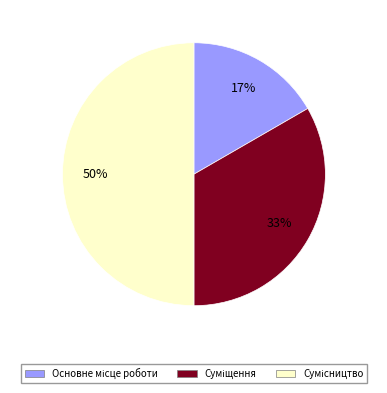

To the nearest percent, what is the difference between the largest and smallest slice percentages?

33%